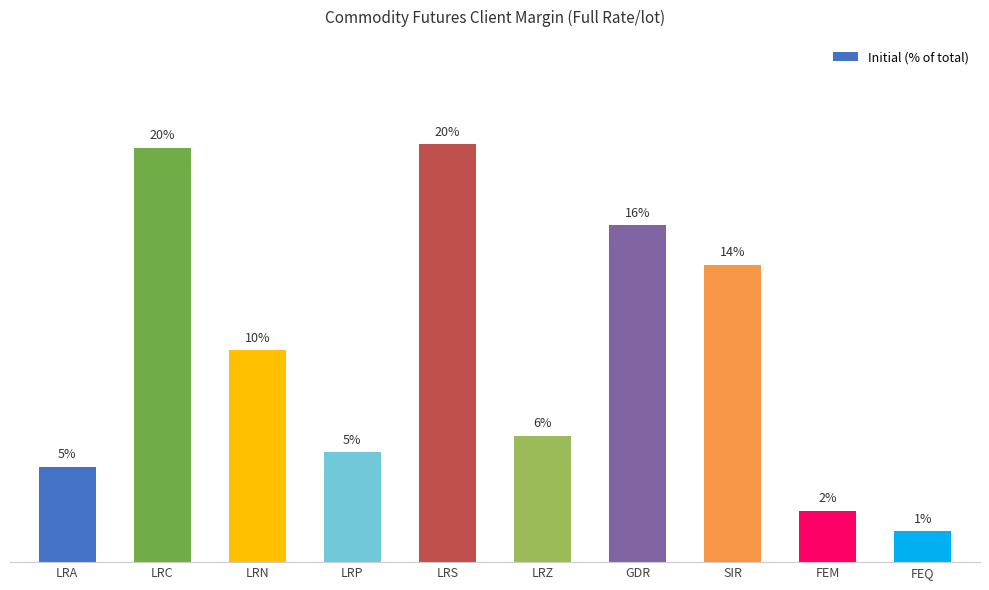

What is the label of the 7th bar from the left?

GDR